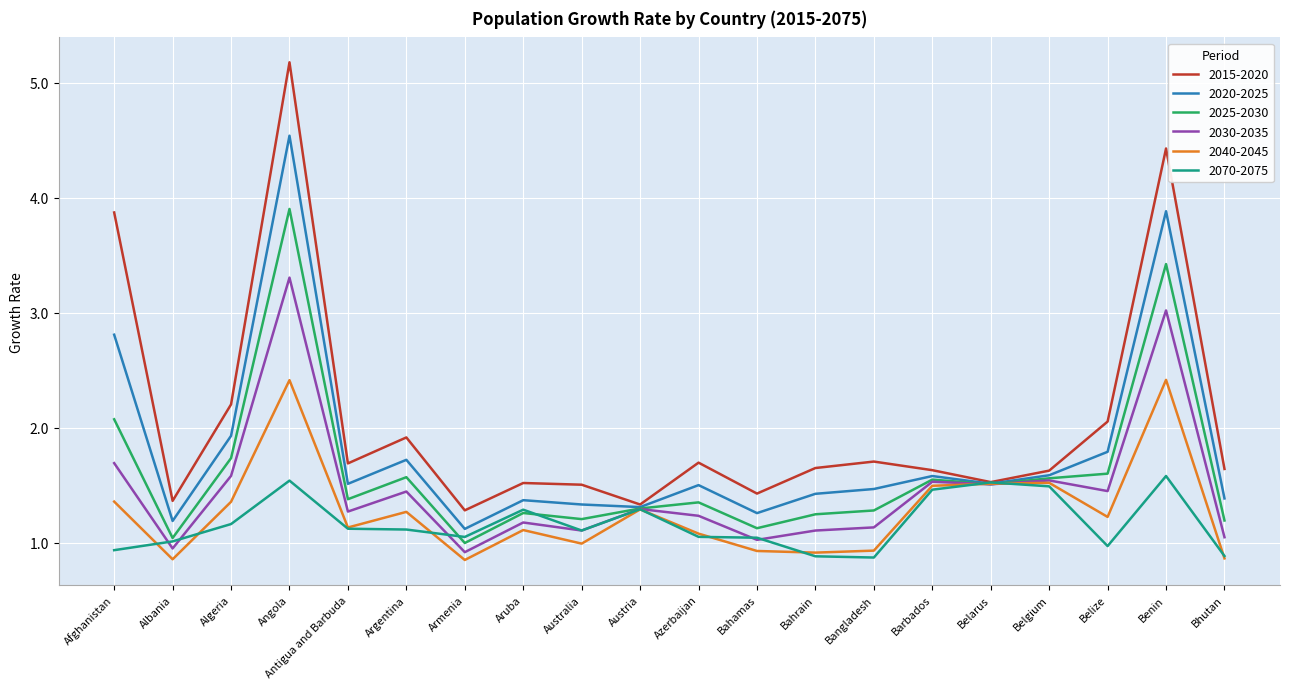

What is the maximum value shown in the chart?

5.2